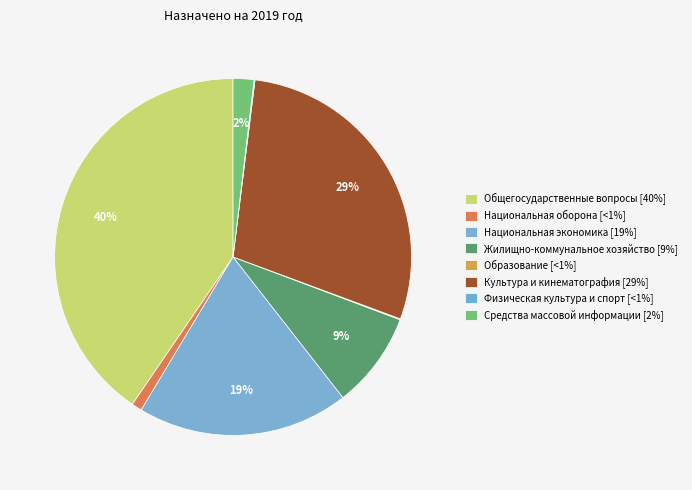

Does Общегосударственные вопросы account for over 50% of the chart?

No